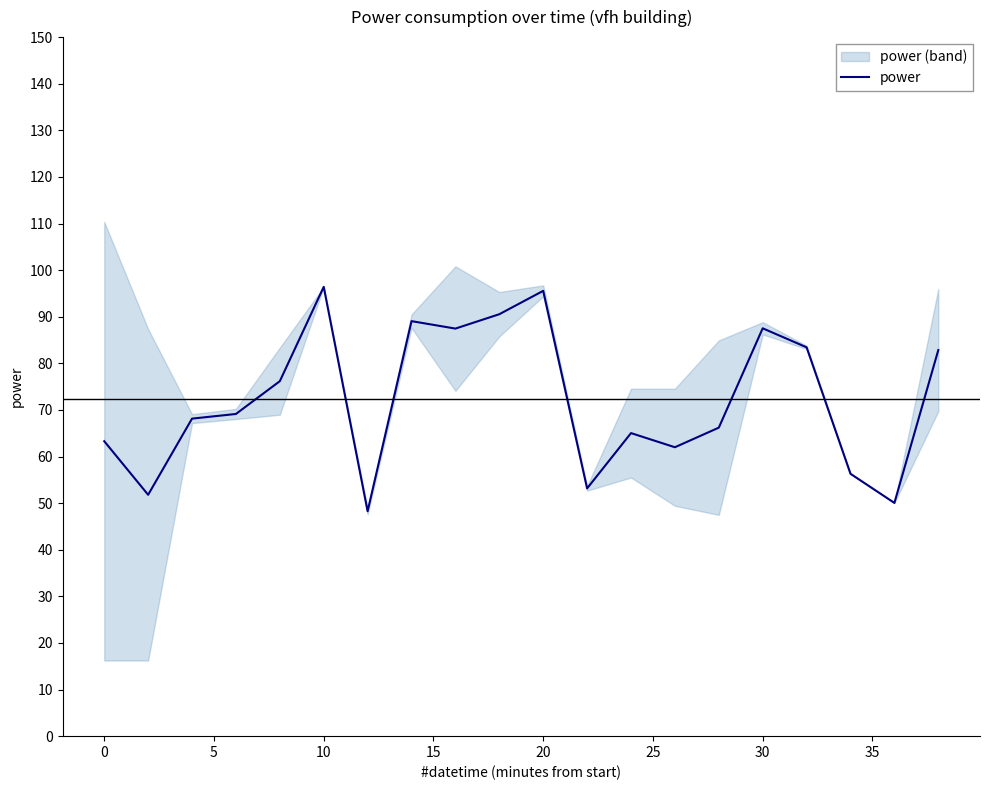

What is the highest value of the power series?

96.4